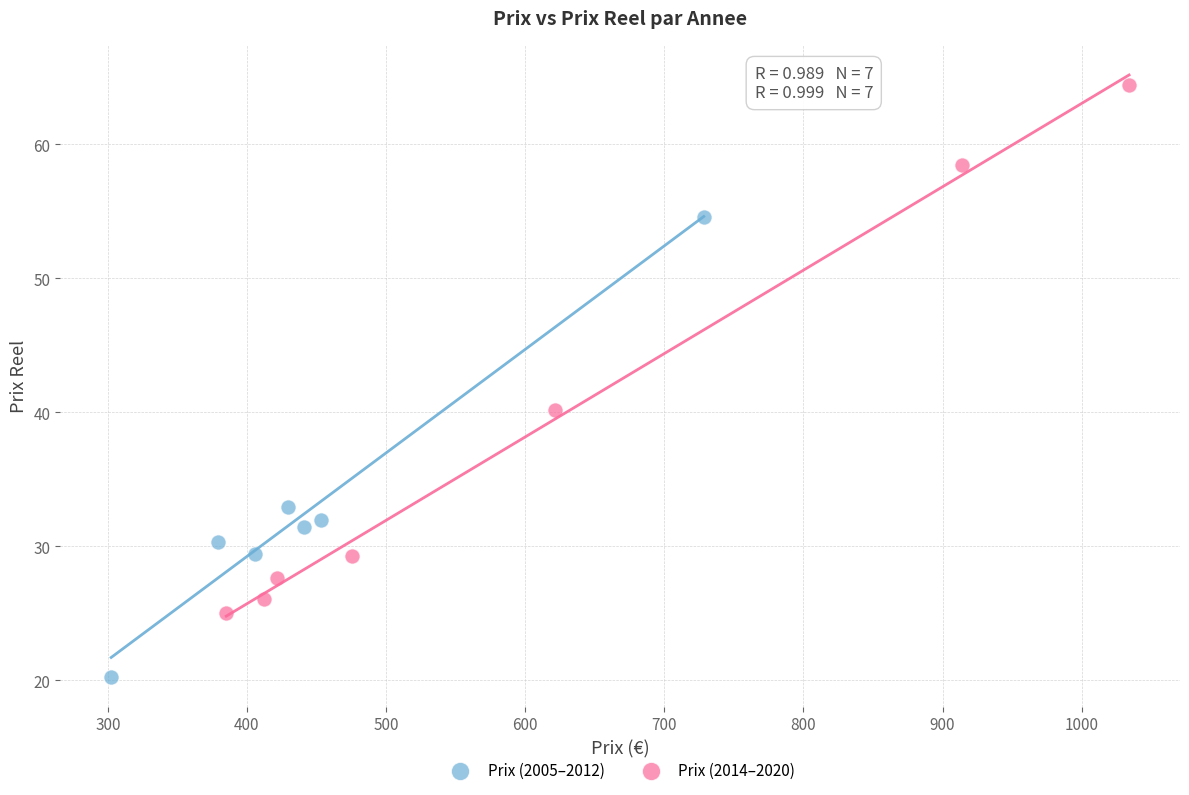

What are all the series names shown in the legend?

Prix (2005–2012), Prix (2014–2020)